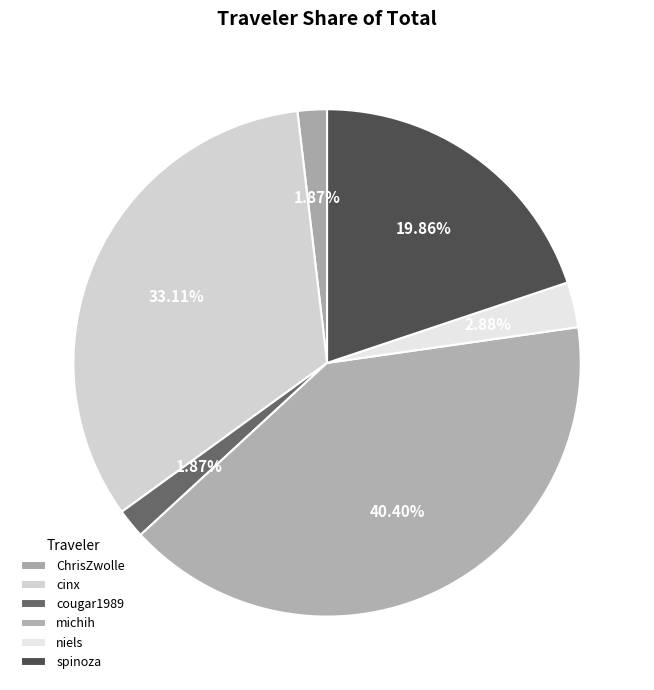

To the nearest percent, what is the combined percentage of michih and cinx?

74%